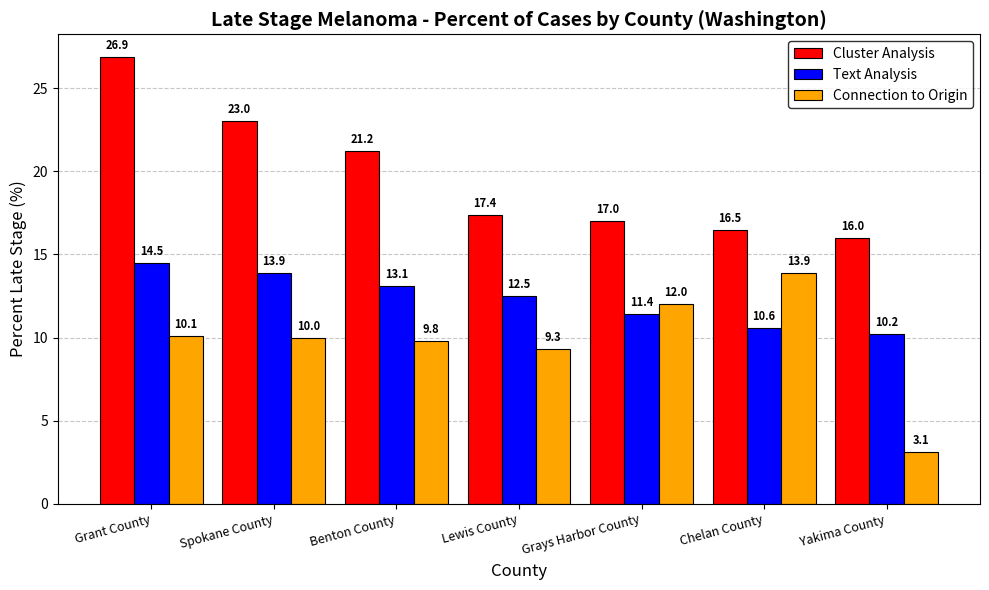

Is it true that Cluster Analysis equals 17.4 at Lewis County?

True